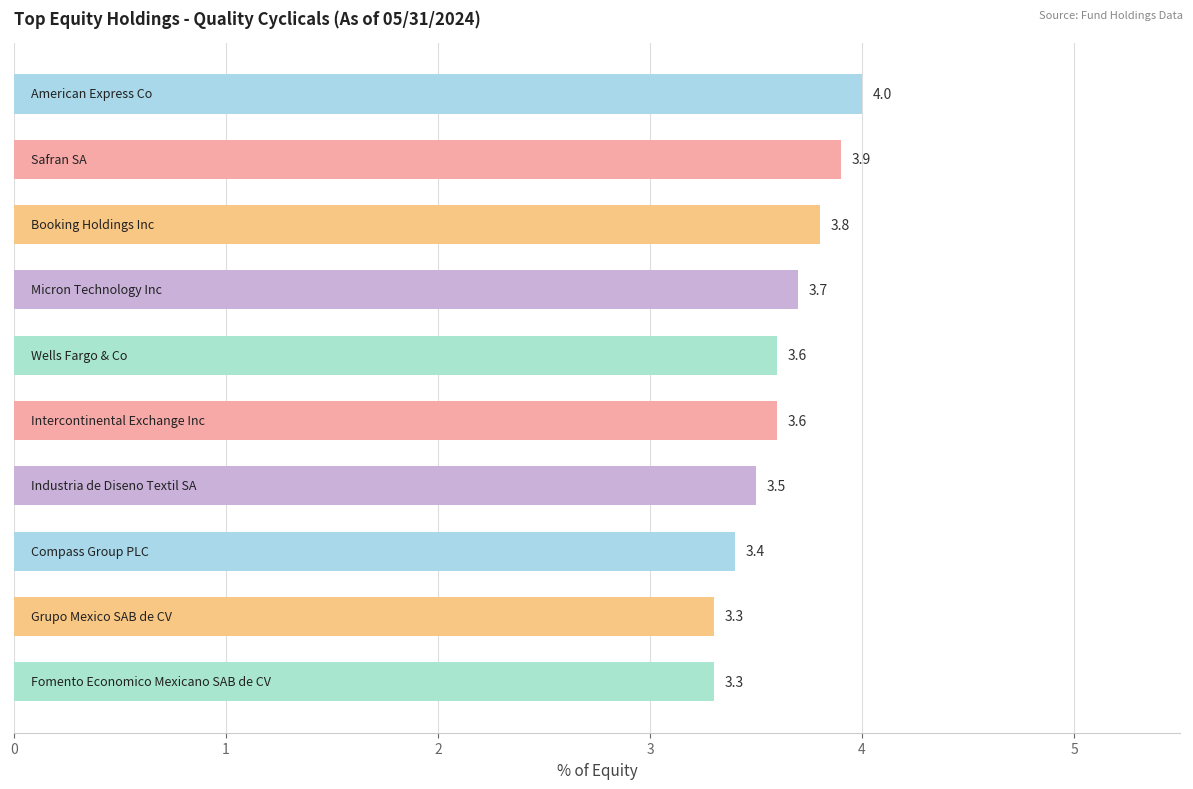

What is the difference between the maximum and second lowest values?

0.7